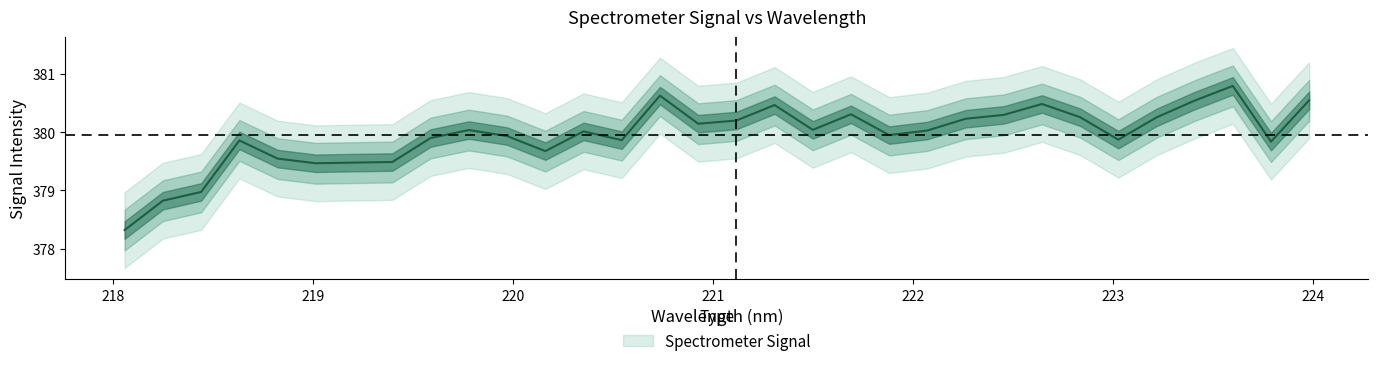

Reading right to left, transcribe all the data shown in this chart.

223.9802=380.5	223.7895=379.8	223.5987=380.8	223.408=380.5	223.2172=380.3	223.0264=379.9	222.8355=380.3	222.6447=380.5	222.4538=380.3	222.263=380.2	222.0721=380.0	221.8812=379.9	221.6902=380.3	221.4993=380.0	221.3083=380.5	221.1174=380.2	220.9264=380.1	220.7354=380.6	220.5444=379.9	220.3533=380.0	220.1623=379.7	219.9712=379.9	219.7801=380.0	219.589=379.9	219.3979=379.5	219.2067=379.5	219.0156=379.5	218.8244=379.5	218.6332=379.9	218.442=379.0	218.2508=378.8	218.0596=378.3